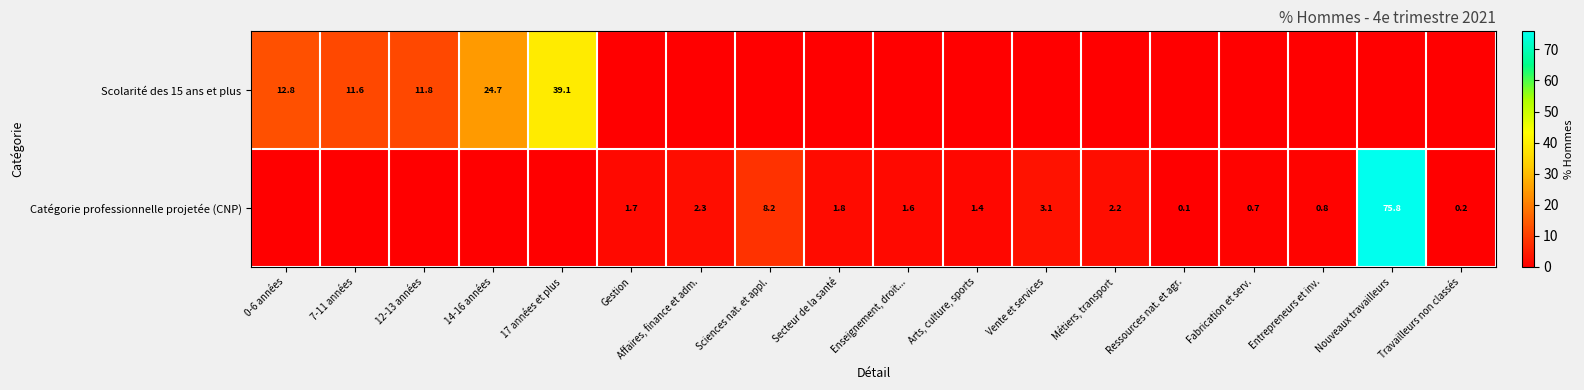

The value of Catégorie professionnelle projetée (CNP) at Gestion is 1.7. True or false?

True